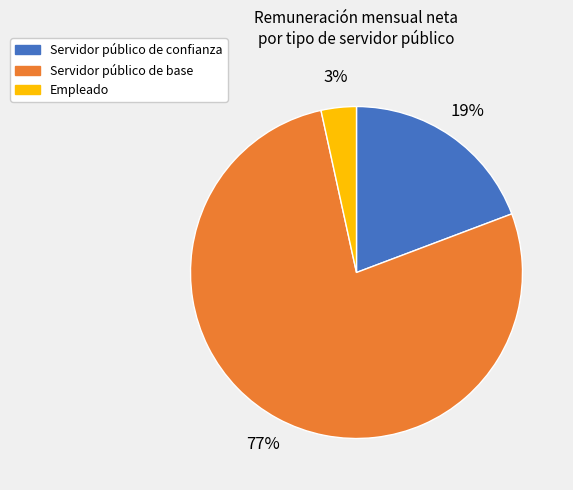

To the nearest percent, what is the average slice percentage?

33%